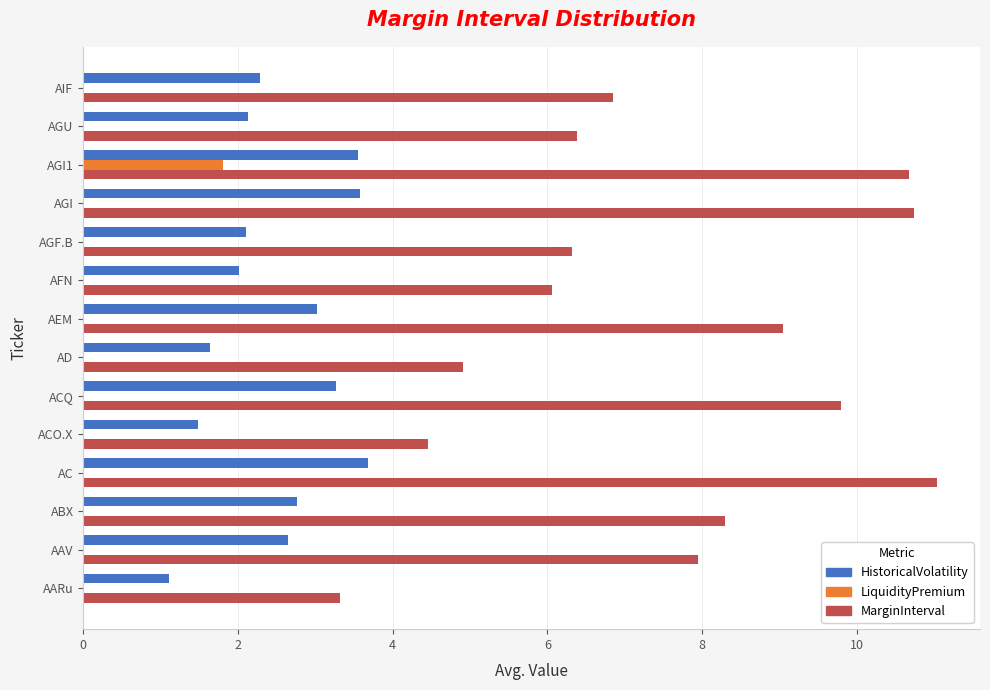

Which series has the largest total across all categories?

MarginInterval